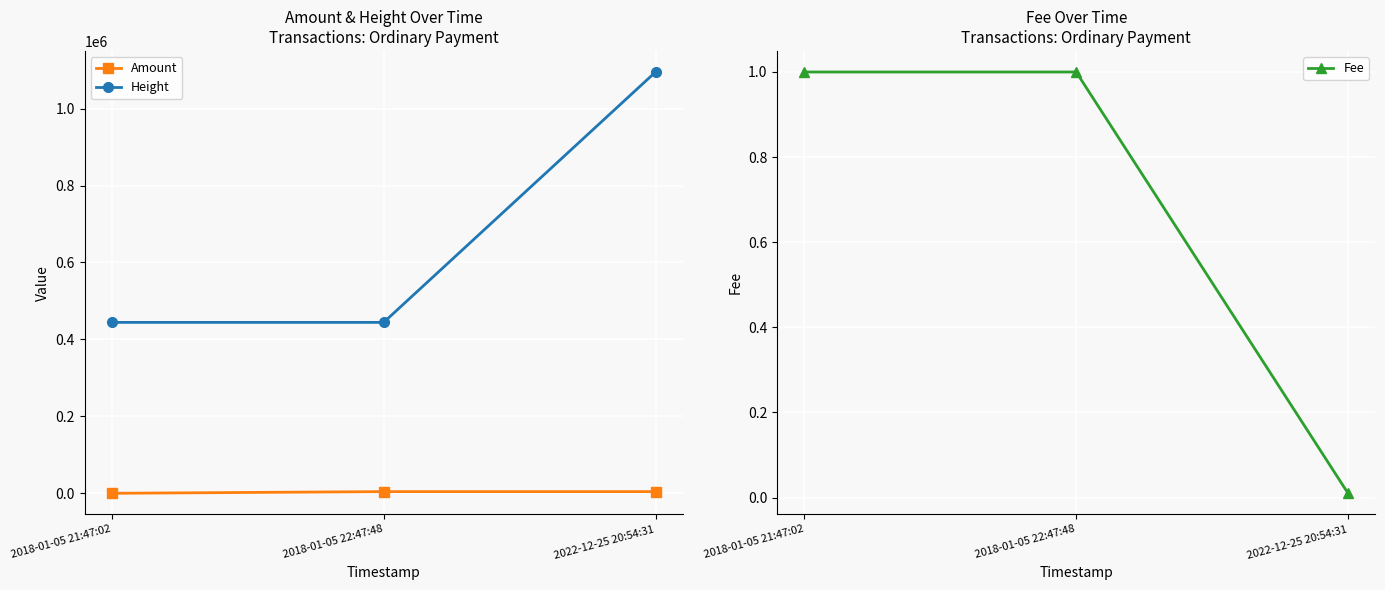

List the series in order of their peak value, highest first.

Height, Amount, Fee